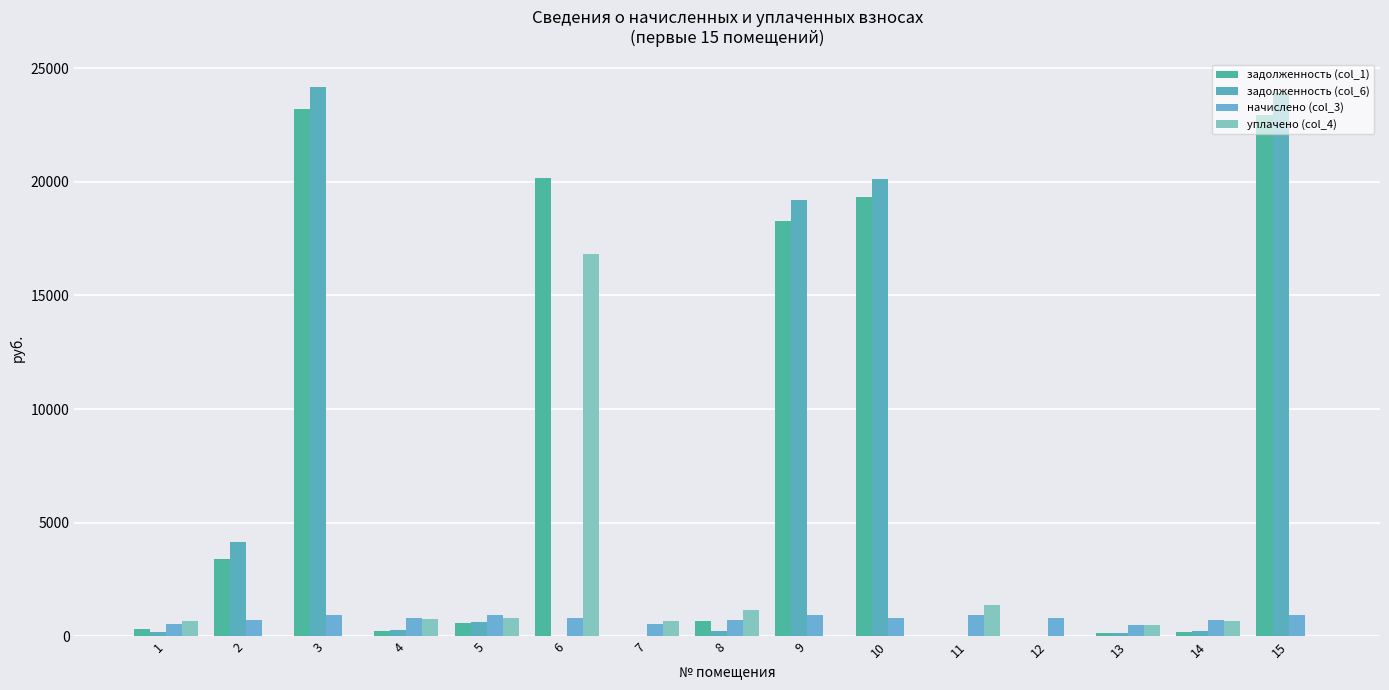

What value does the задолженность (col_1) series have at 10?

19324.9